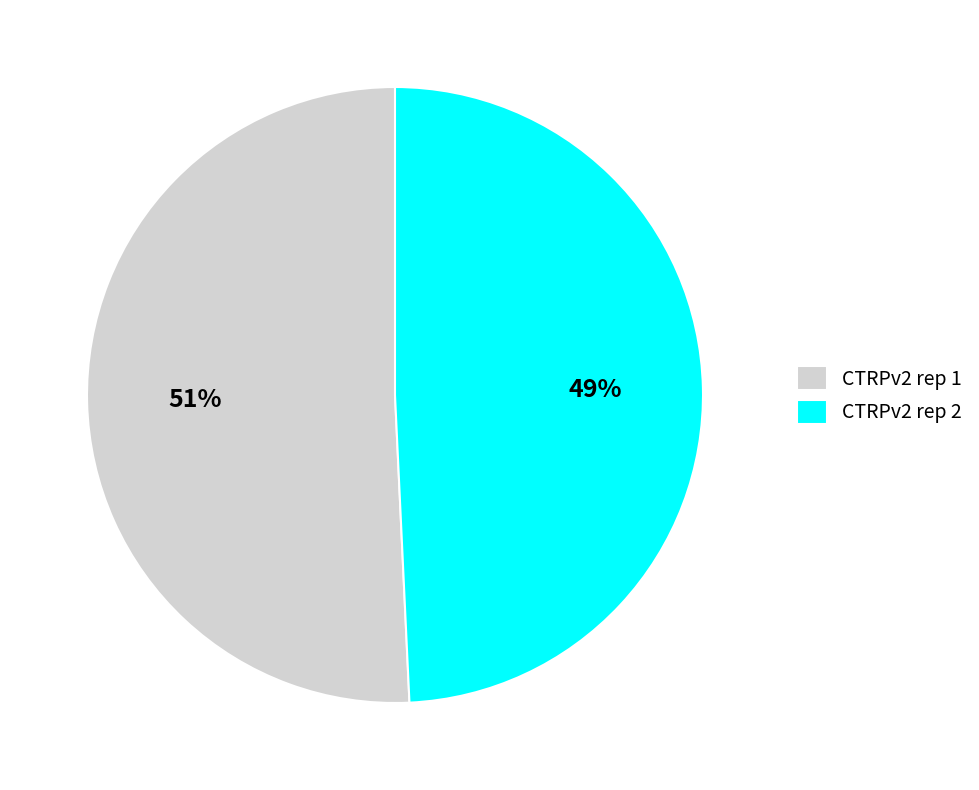

Rank the categories by value from lowest to highest.

CTRPv2 rep 2, CTRPv2 rep 1